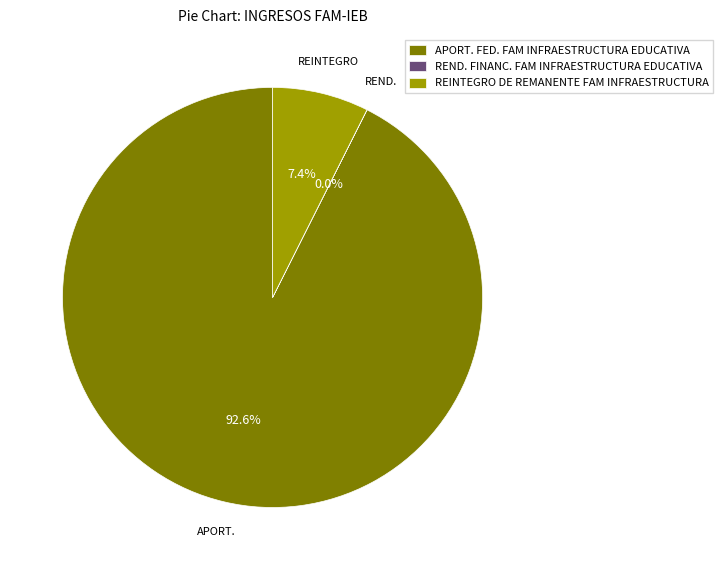

Which category has the biggest portion of the pie?

APORT. FED. FAM INFRAESTRUCTURA EDUCATIVA